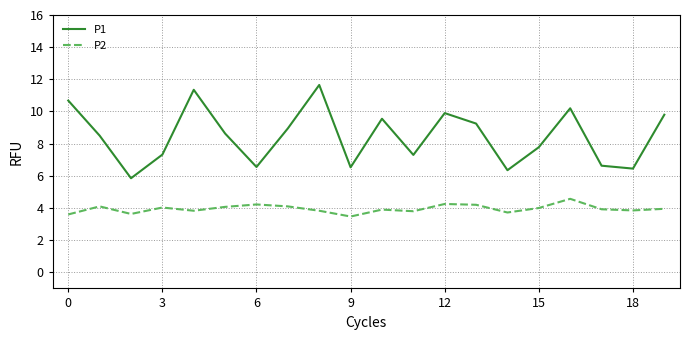

True or false: P1 and P2 intersect in this chart.

False